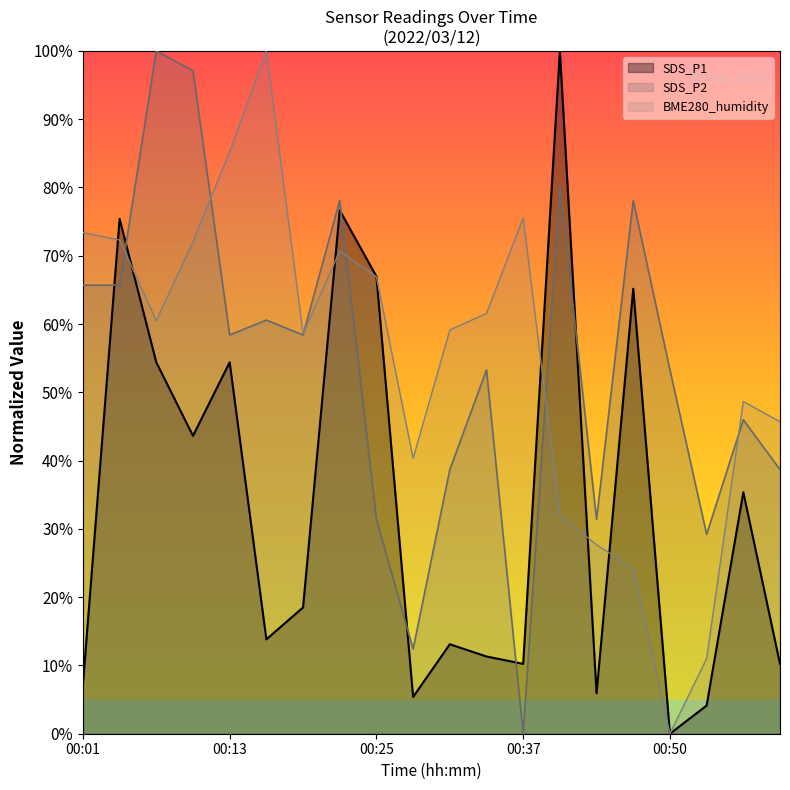

What is the average value of the SDS_P2 series?

53.8